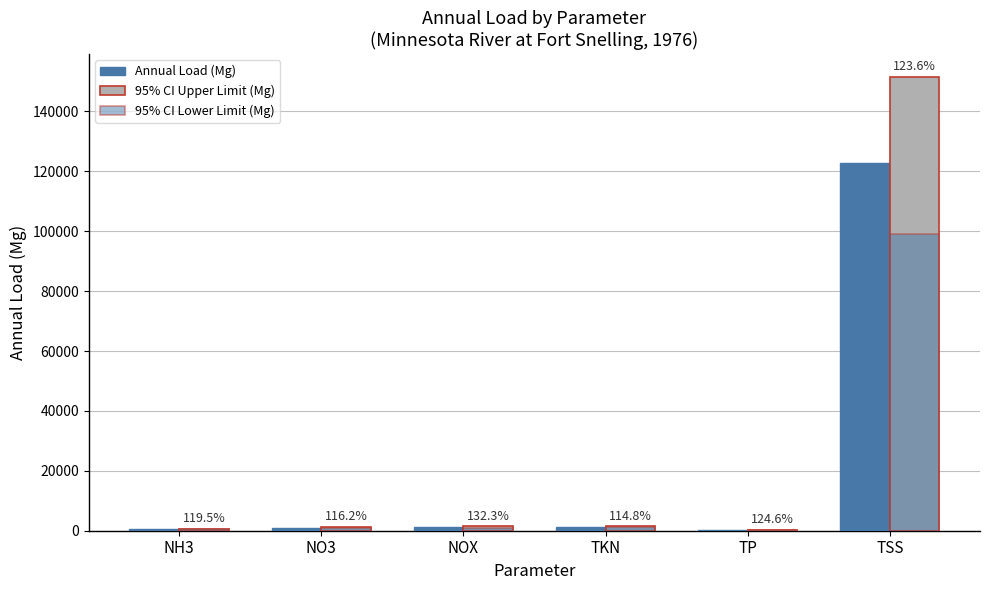

How many data points does each series have?

6